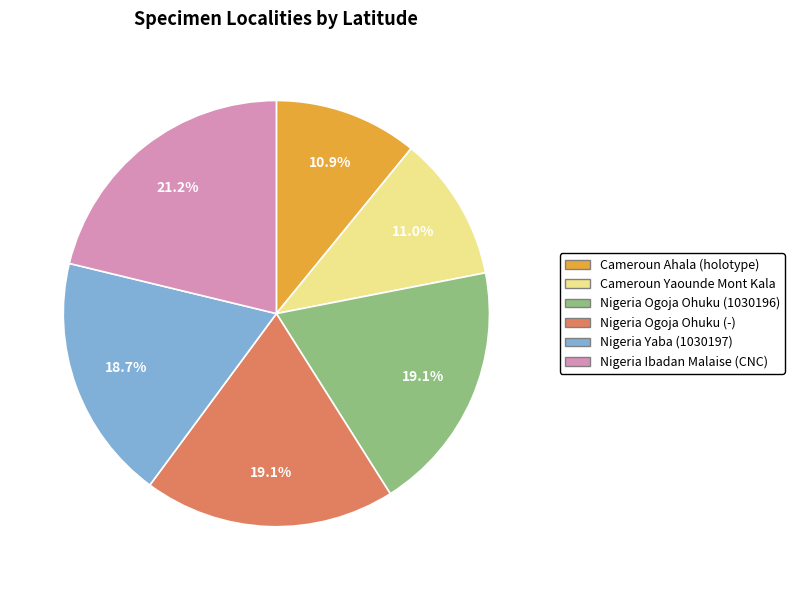

How many slices are in this pie chart?

6